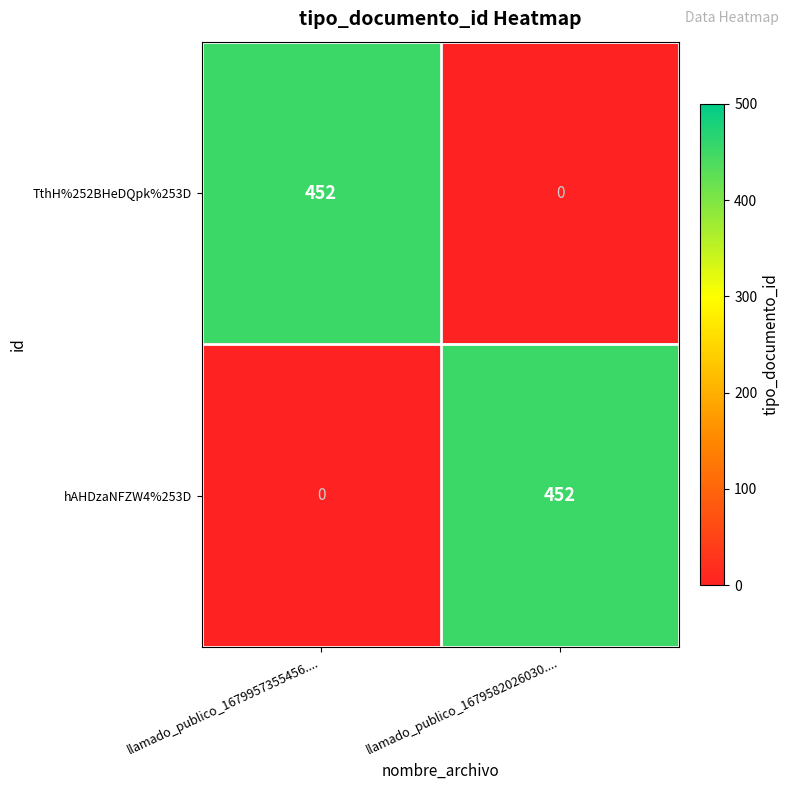

What is the spread (max minus min) of values at llamado_publico_1679957355456....?

452